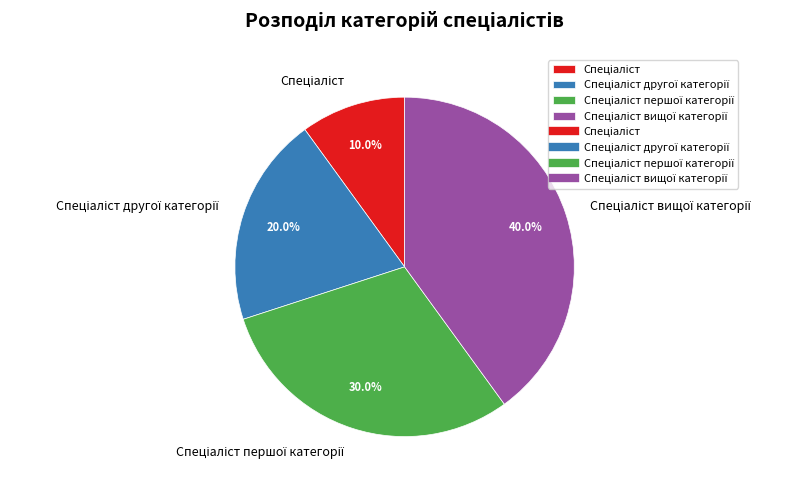

Does any single category account for the majority?

No